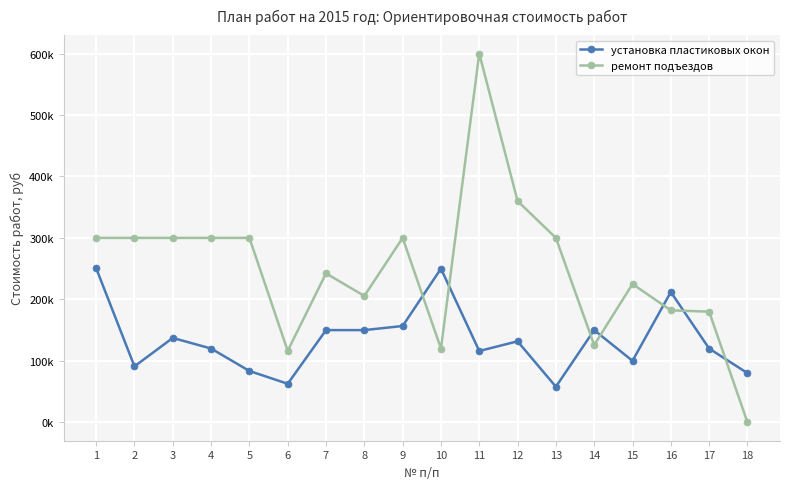

Which category has the lowest value across all series?

18